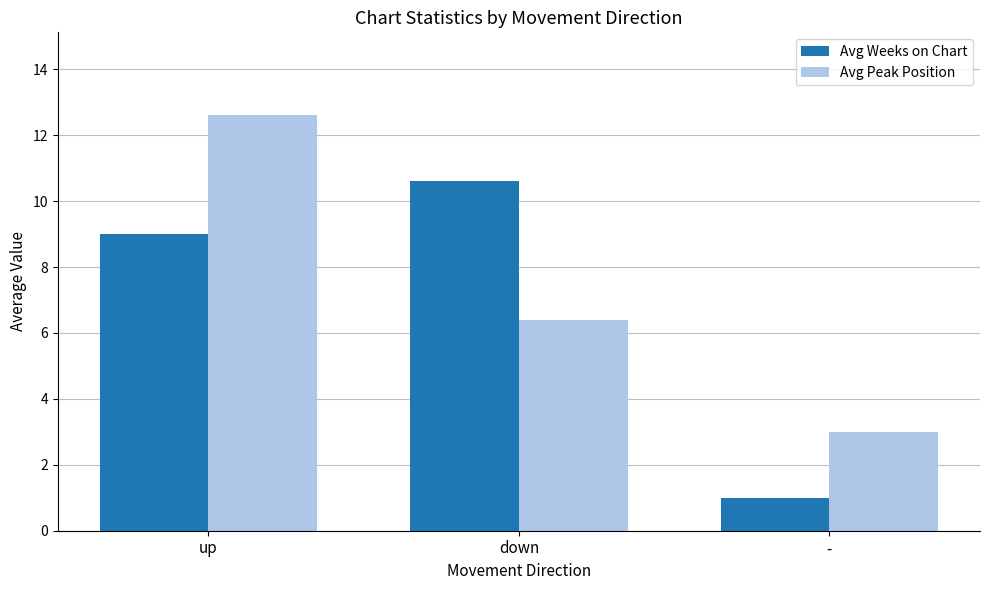

What is the label of the 1st bar from the right?

-